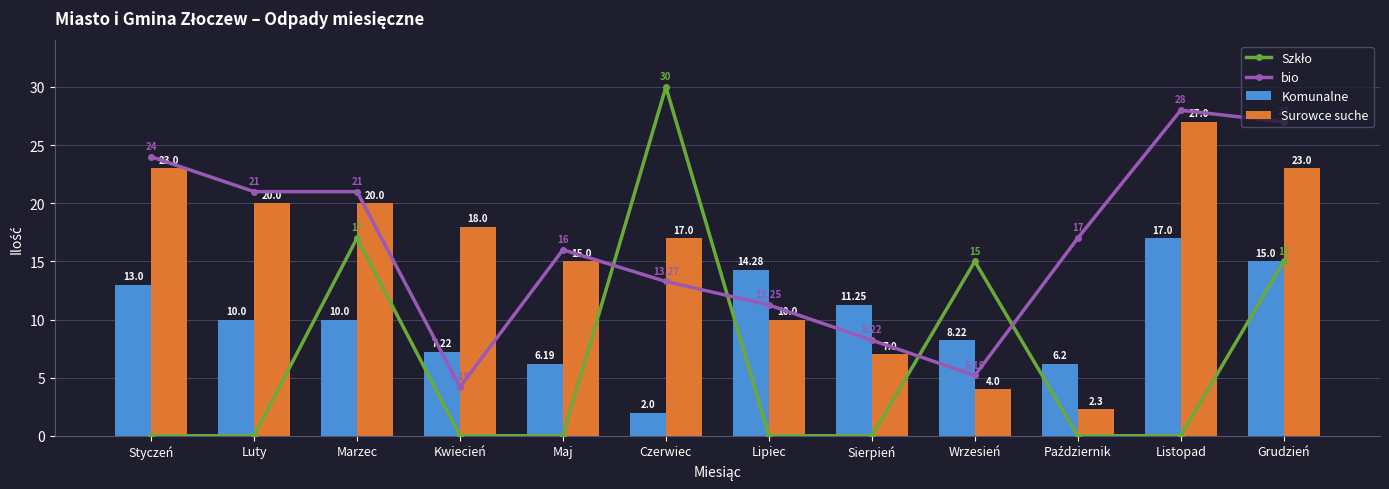

What is the difference between the Komunalne values at Grudzień and Maj?

8.8